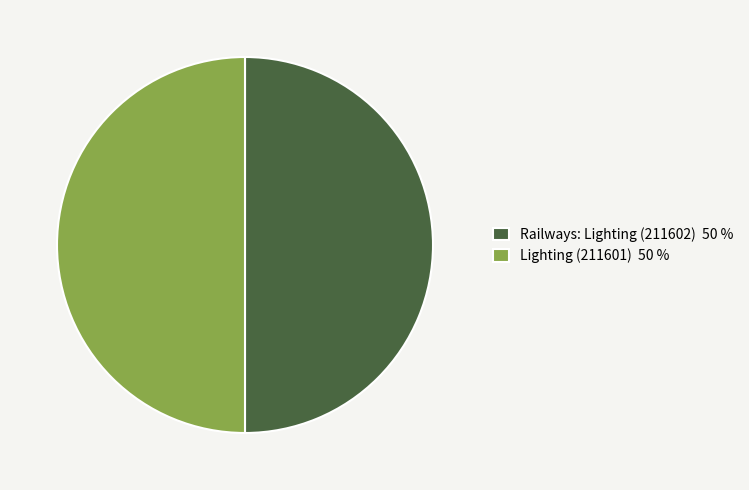

How many slices are in this pie chart?

2